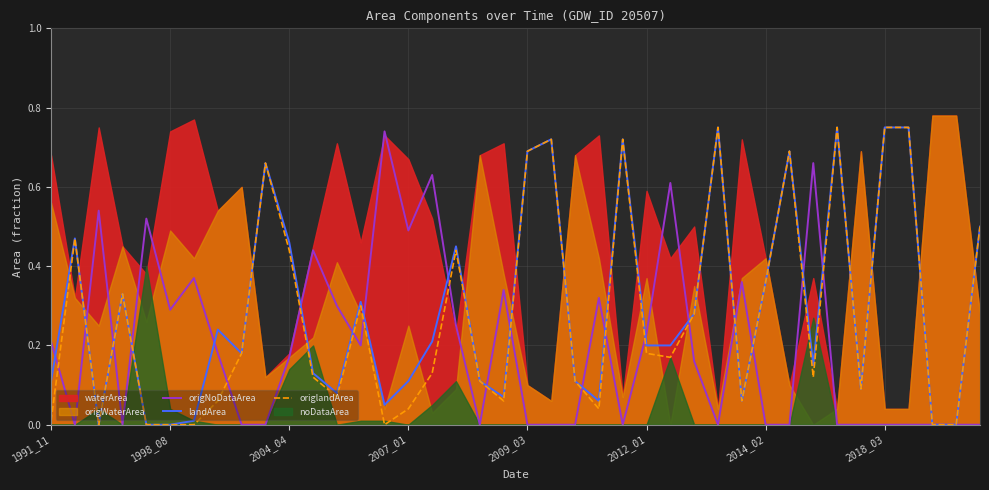

At how many categories does at least one series exceed 0?

38